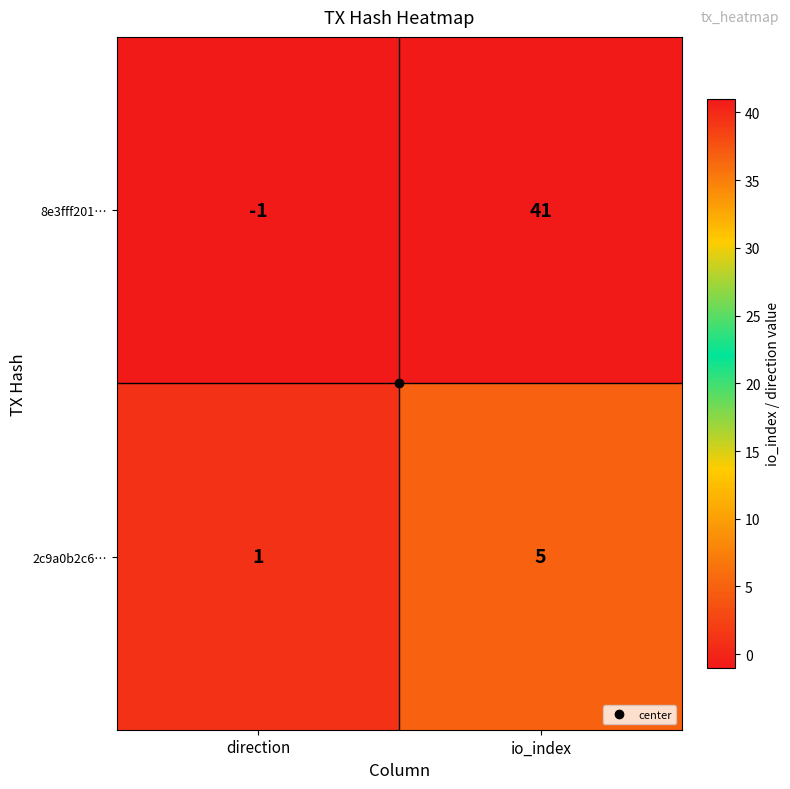

Which series has the largest range (max minus min)?

8e3fff201…